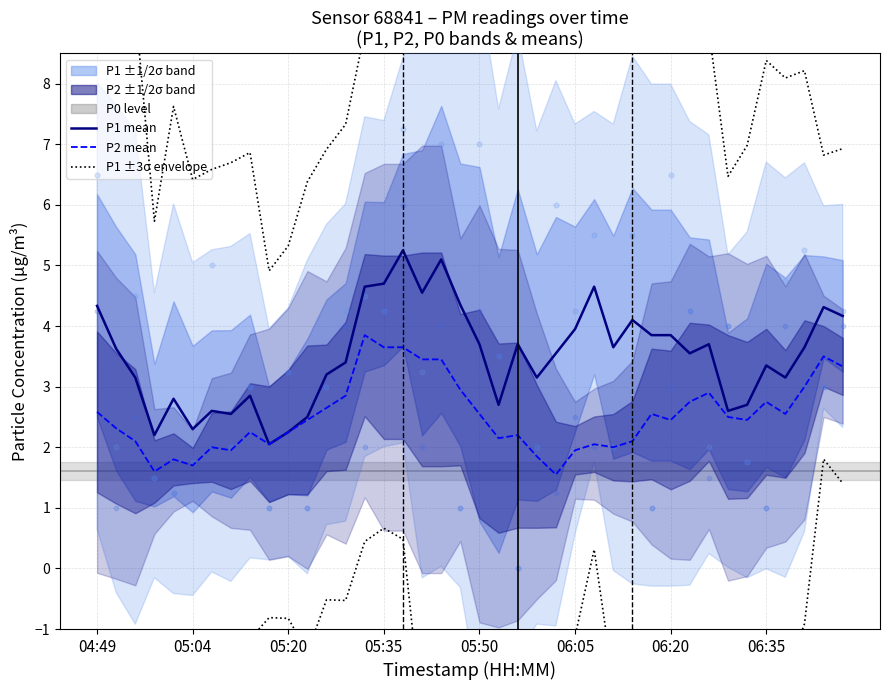

Which series contains the lowest Y value?

P1 -3σ